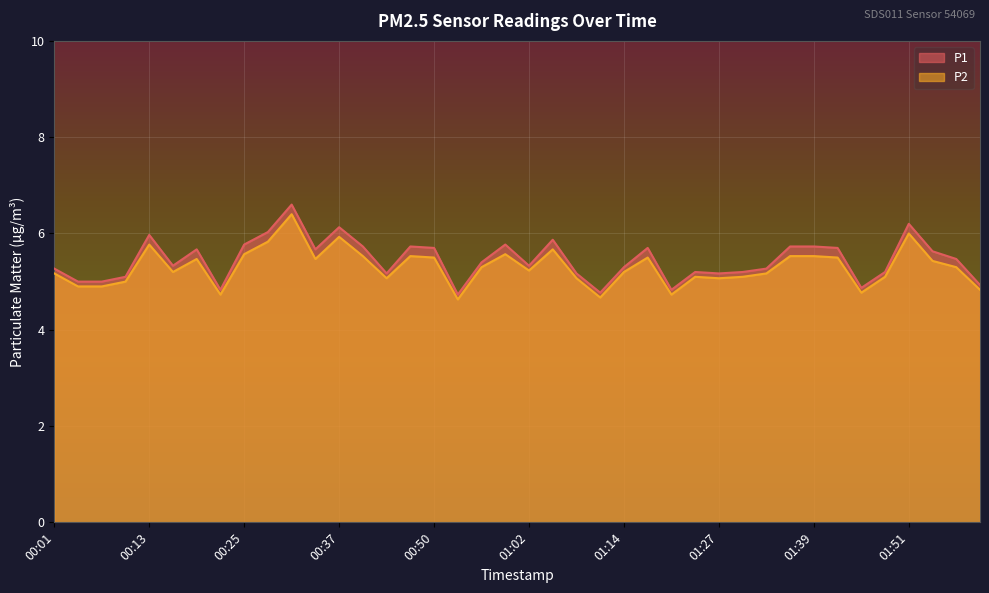

How many lines are shown in the chart?

2